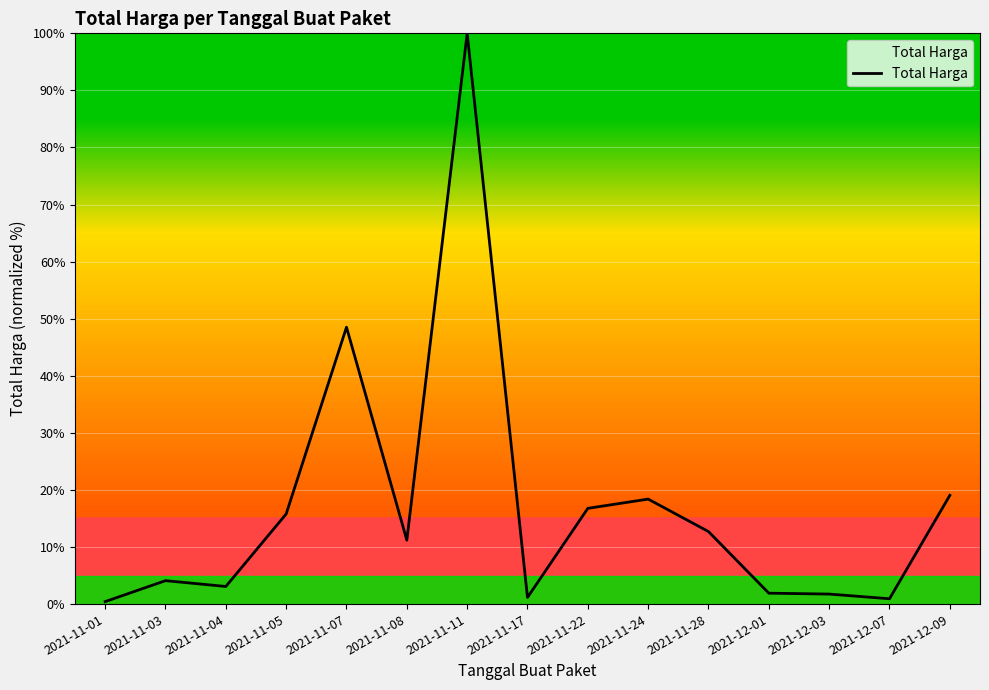

What position from the right is 2021-12-03?

3